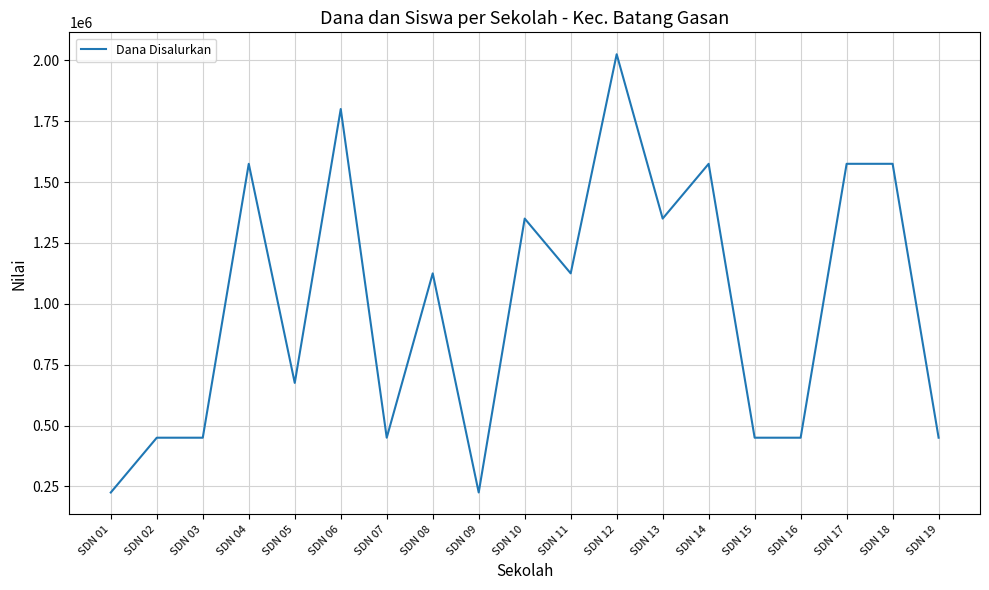

Between SDN 12 and SDN 19, which is larger?

SDN 12